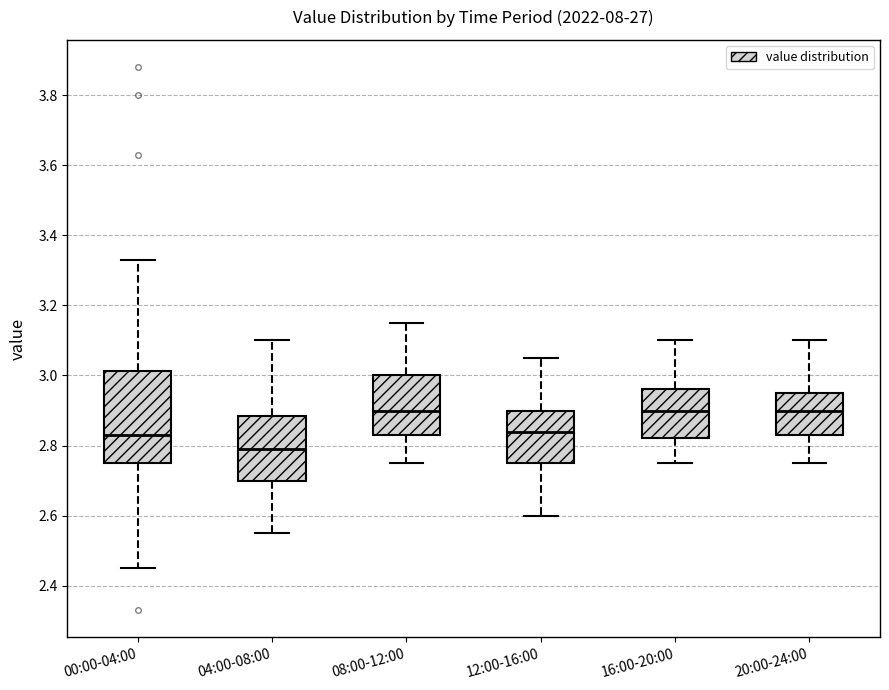

Reading left to right, transcribe this box plot: for each box, give where its median line is, the range the box spans, and where its two whiskers end, as read against the y-axis. The values are not printed on the chart, so give them approximately, as read against the axis.

00:00-04:00: median 2.84, box 2.76 to 3.02, whiskers 2.46 to 3.34
04:00-08:00: median 2.80, box 2.70 to 2.88, whiskers 2.56 to 3.10
08:00-12:00: median 2.90, box 2.84 to 3.00, whiskers 2.76 to 3.16
12:00-16:00: median 2.84, box 2.76 to 2.90, whiskers 2.60 to 3.06
16:00-20:00: median 2.90, box 2.82 to 2.96, whiskers 2.76 to 3.10
20:00-24:00: median 2.90, box 2.84 to 2.96, whiskers 2.76 to 3.10